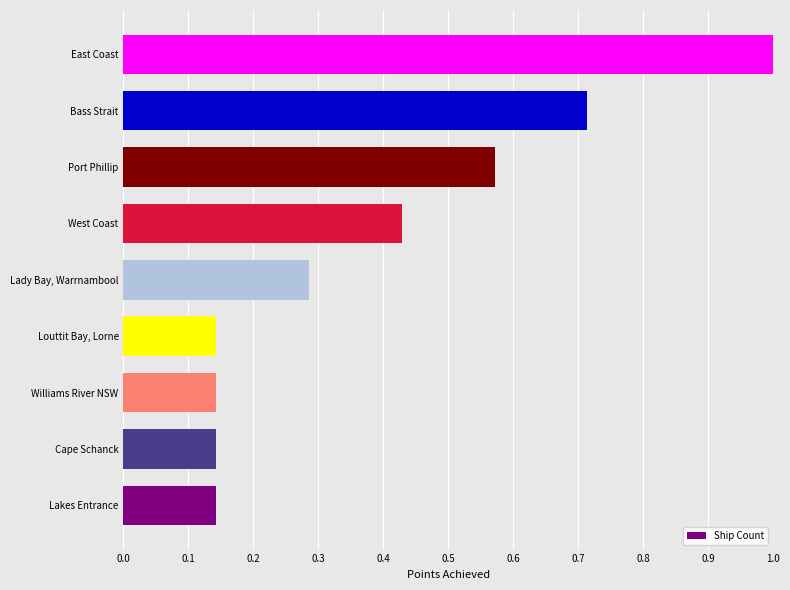

What is the change in value from Lady Bay, Warrnambool to Bass Strait?

+0.4